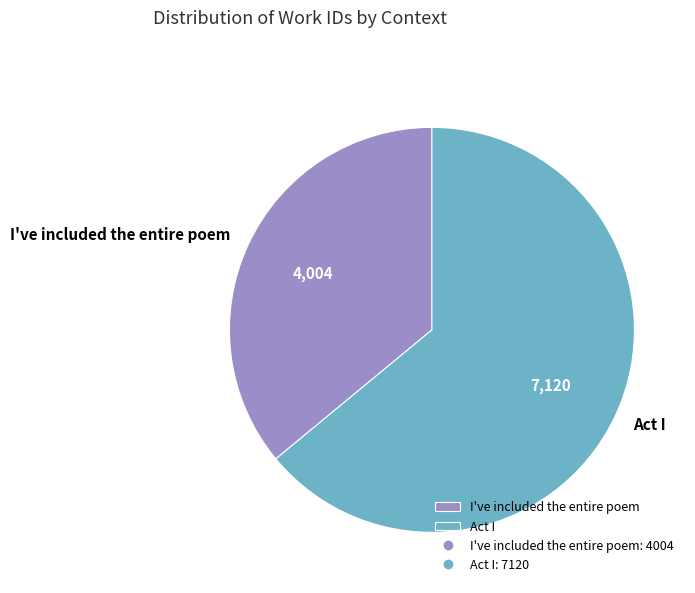

Which slice is the smallest?

I've included the entire poem